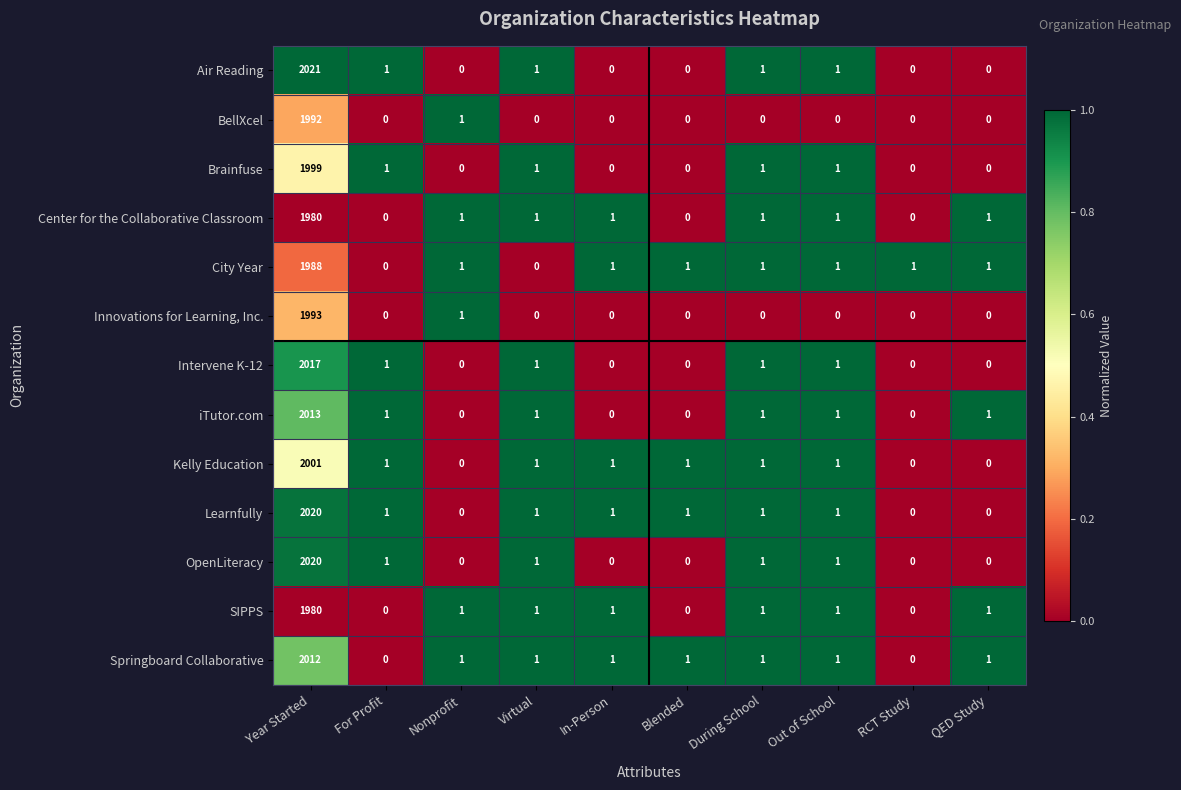

Count the number of categories in the chart.

10